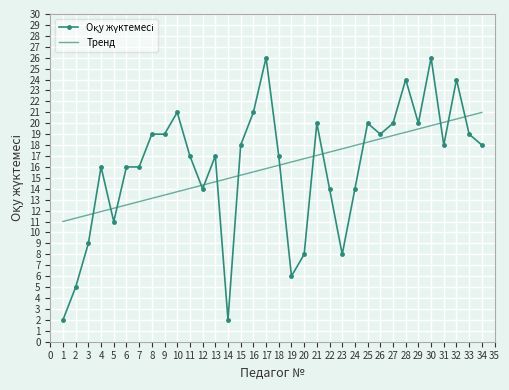

True or false: the data has more than 1 interior local peaks.

True